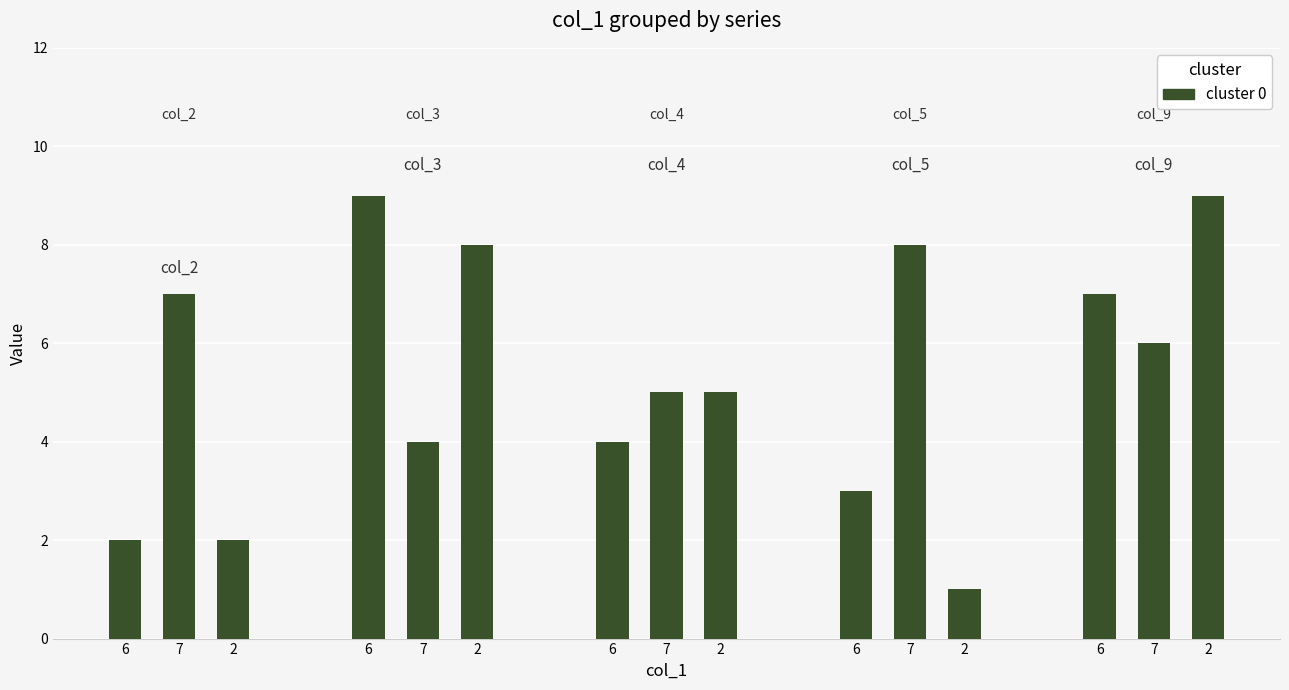

What is the value of the 3rd bar from the left?

2